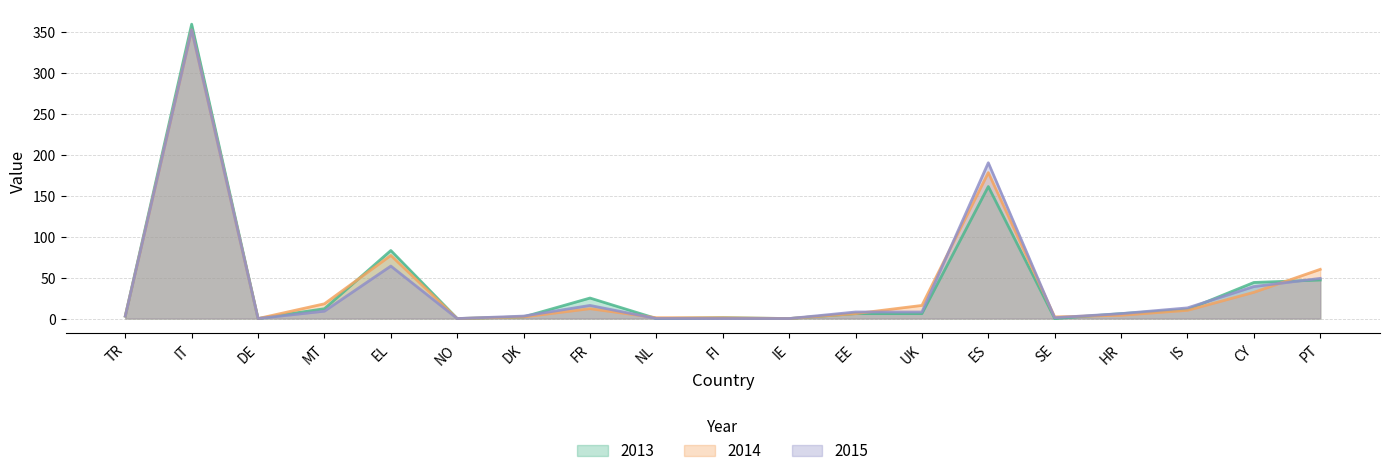

The 2015 series shows 283 at ES. True or false?

False